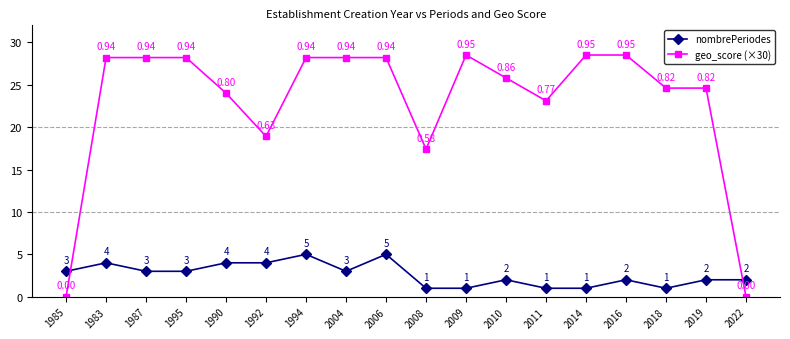

Where is geo_score (×30) nearest to the value 14?

2008